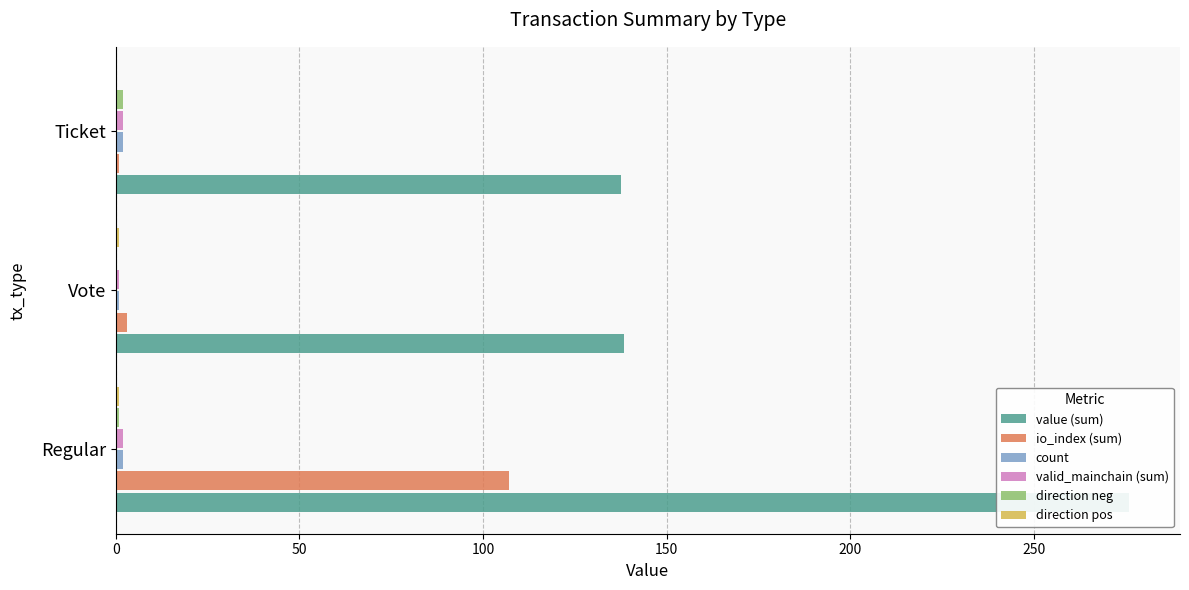

The value of direction pos at Ticket is 0.0. True or false?

True